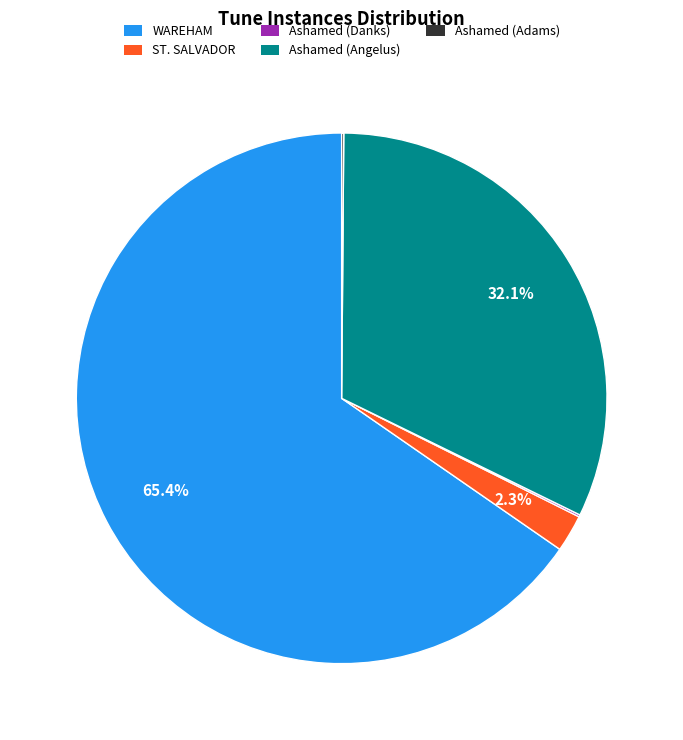

Does any single category account for the majority?

Yes